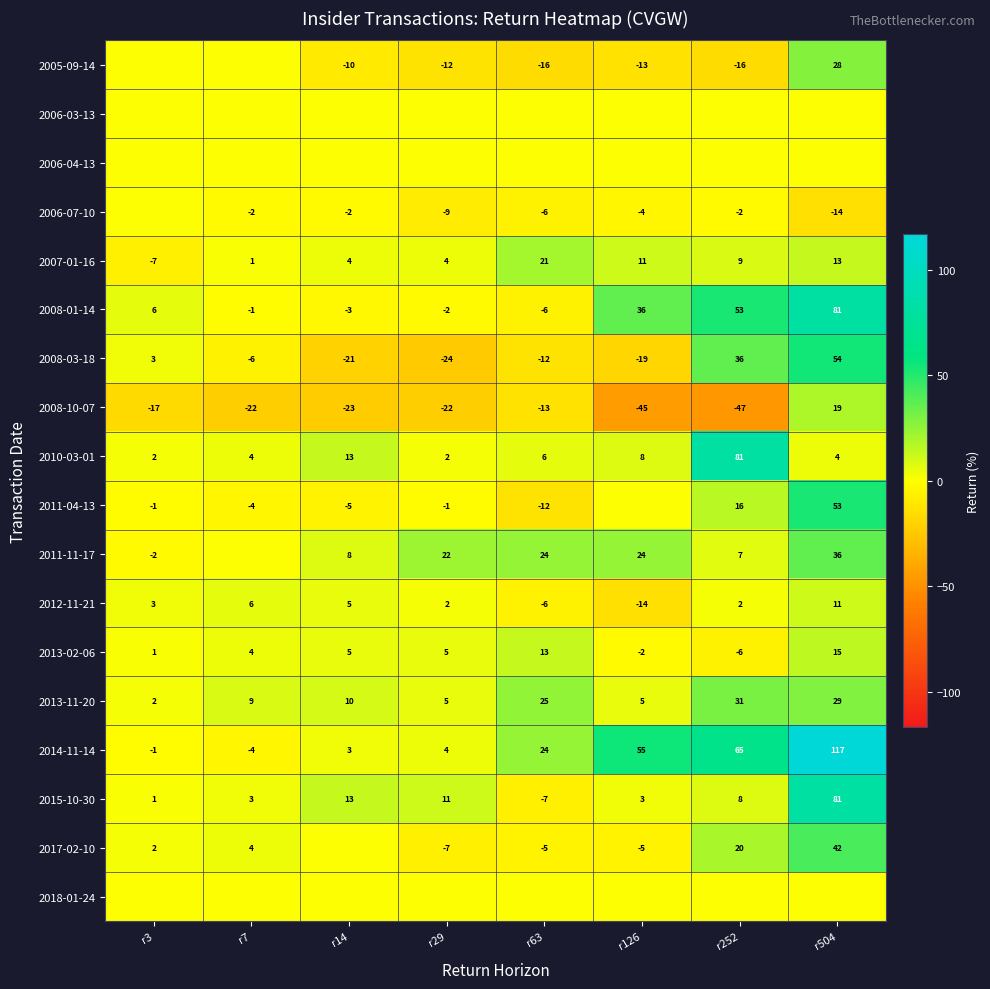

What is the difference between the second highest and minimum values in the 2013-11-20 series?

27